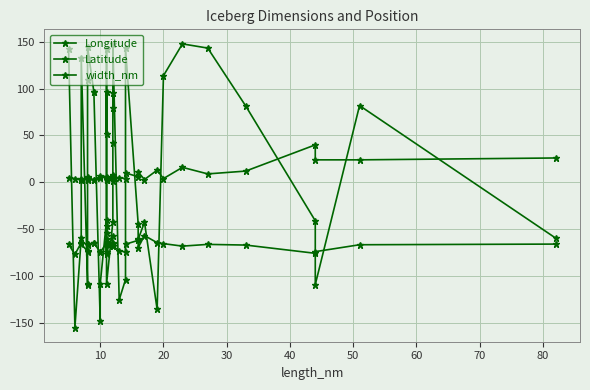

Which series has the widest spread of values?

Longitude